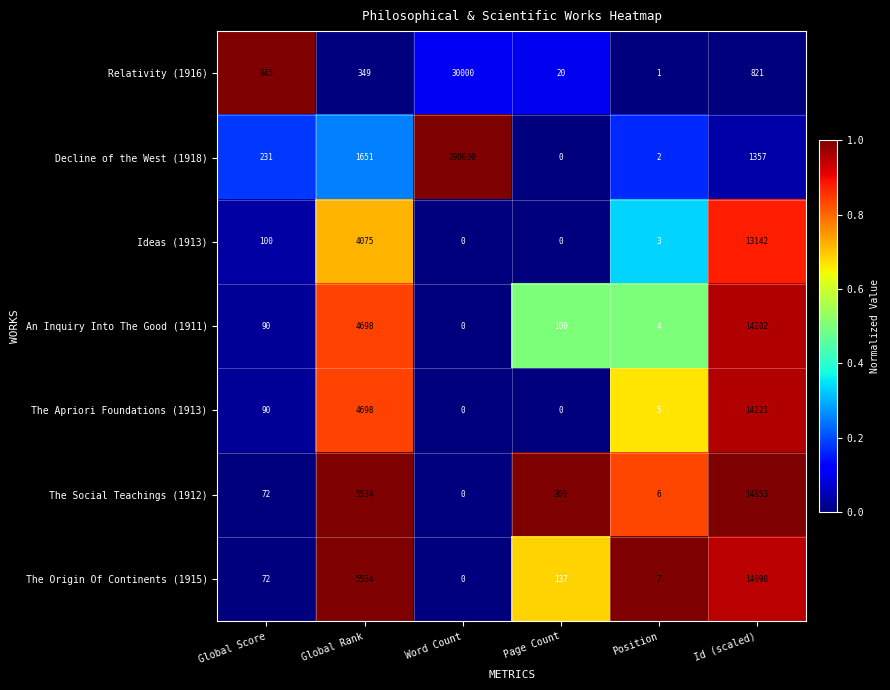

What is the sum of all Decline of the West (1918) values?

293241